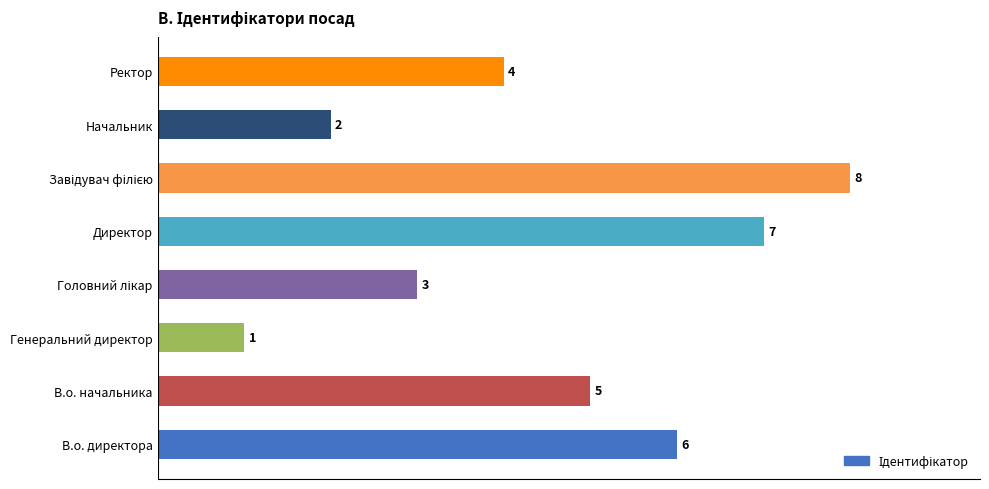

True or false: the data shows 7 at Директор.

True